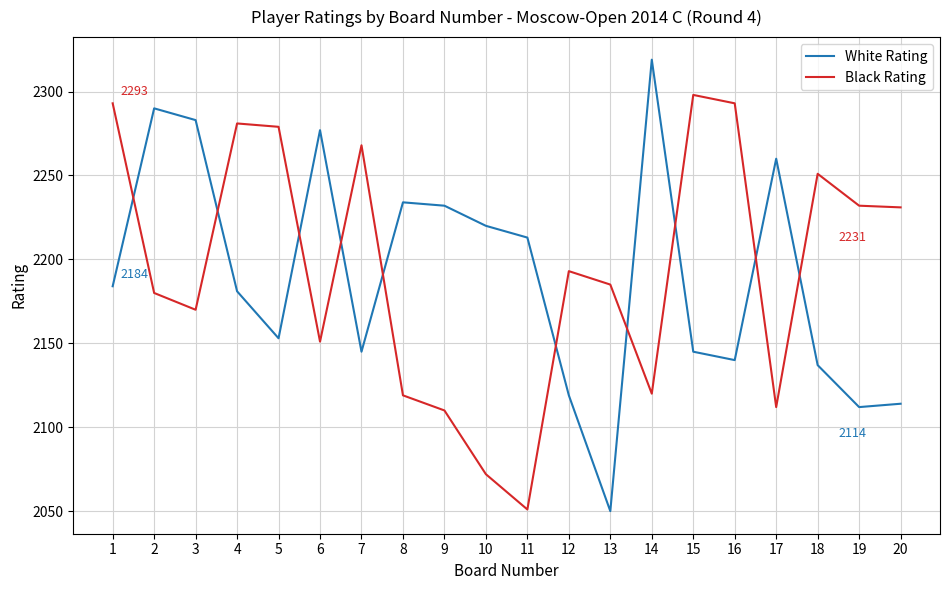

How many intersections are there between Black Rating and White Rating?

10